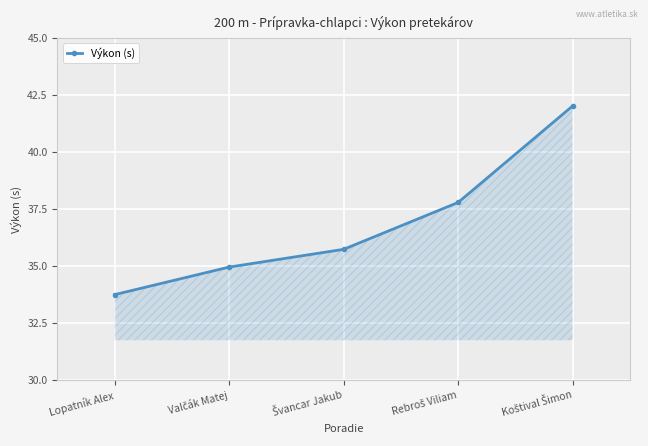

Does the chart display data point markers on the line(s)?

Yes